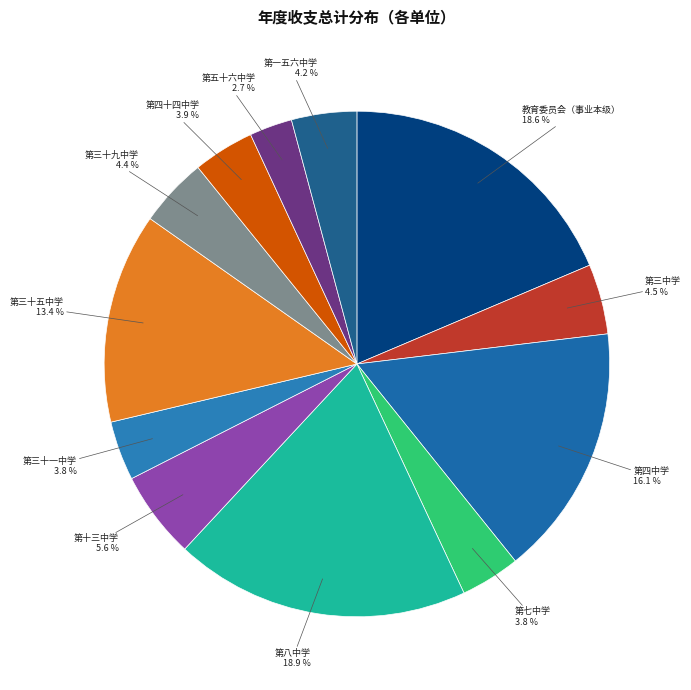

How much of the chart is everything except 第四中学?

83.9%